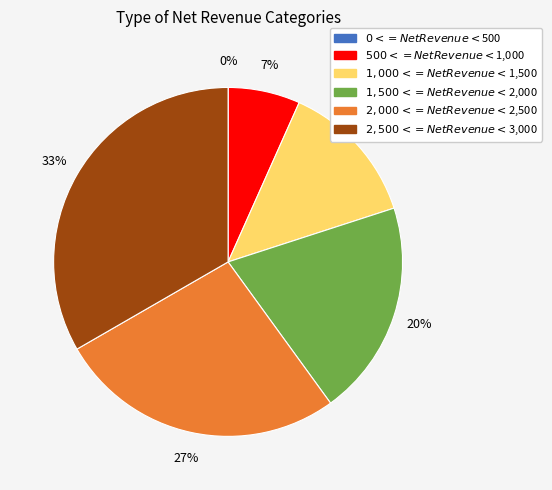

Is there a majority slice in this chart?

No